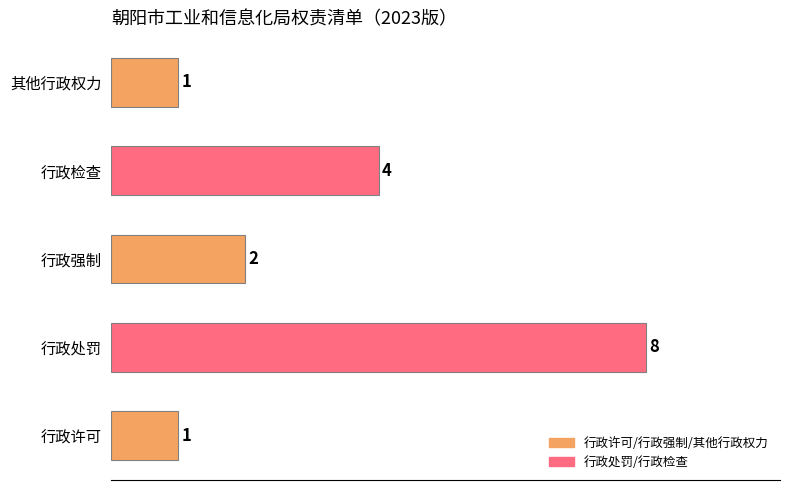

Does the chart contain any negative values?

No